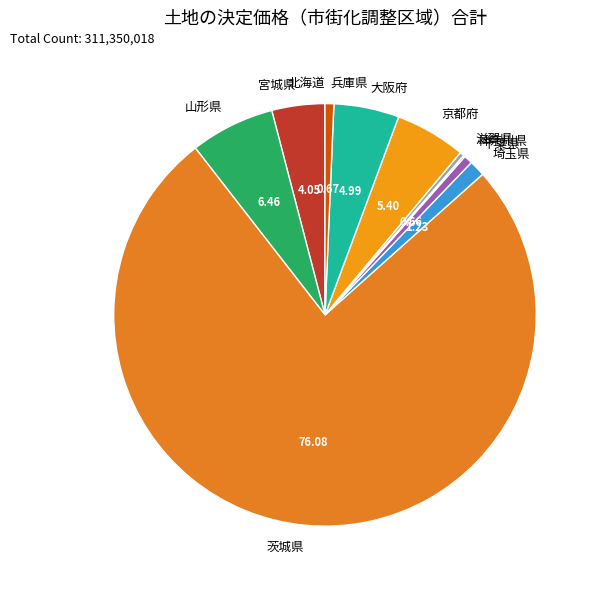

Which has a higher value, 大阪府 or 宮城県?

大阪府